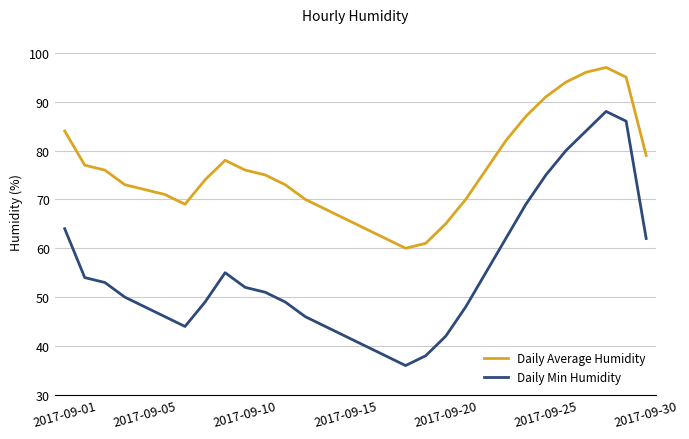

What is the minimum value shown in the chart?

36